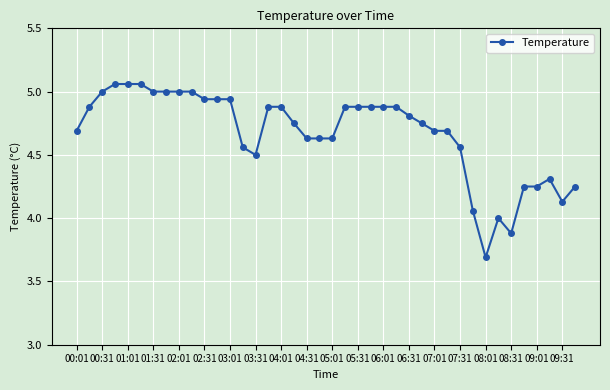

What is the minimum value shown in the chart?

3.7